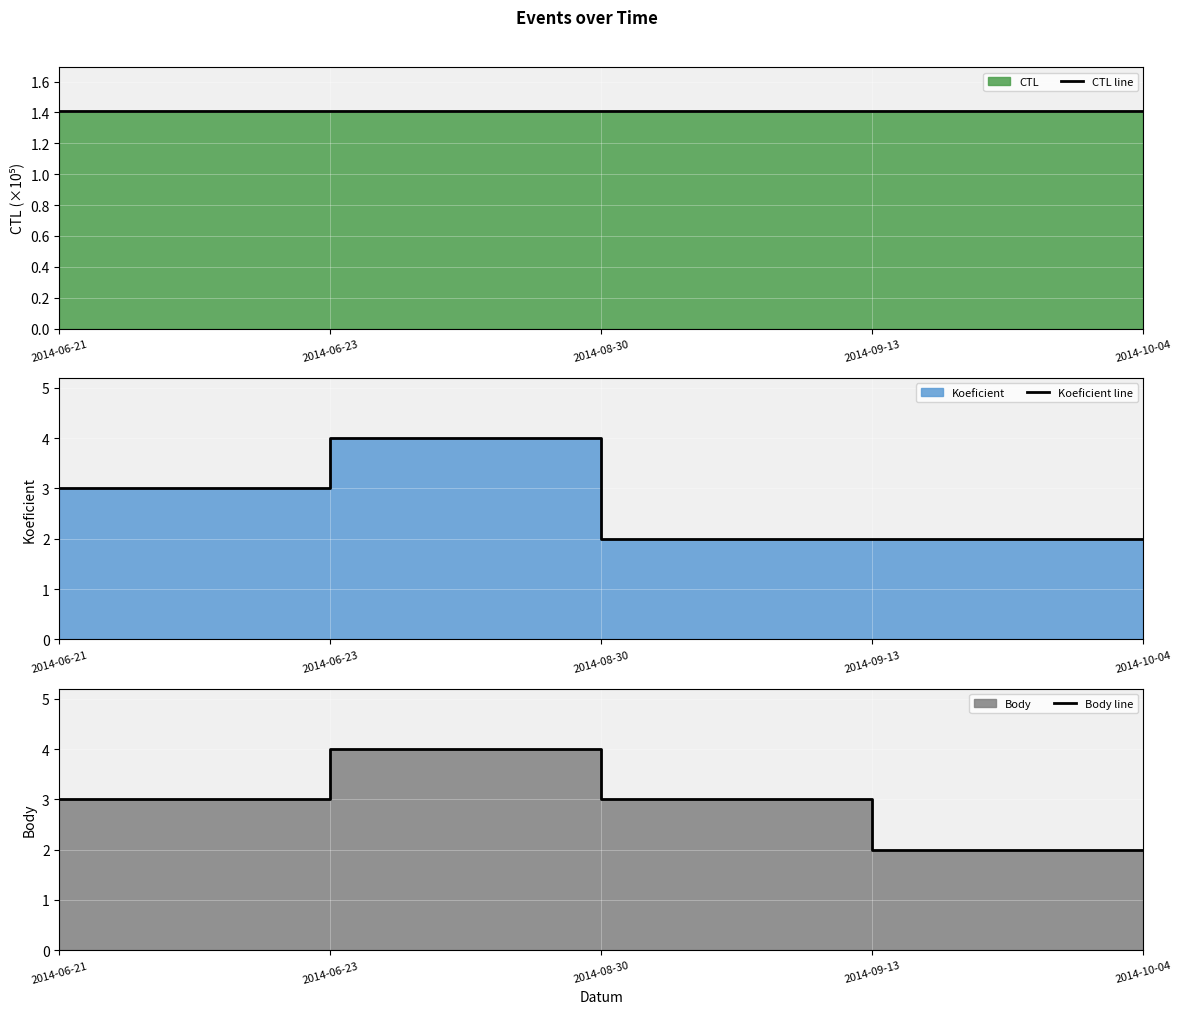

What is the sum of all CTL line values?

7.1